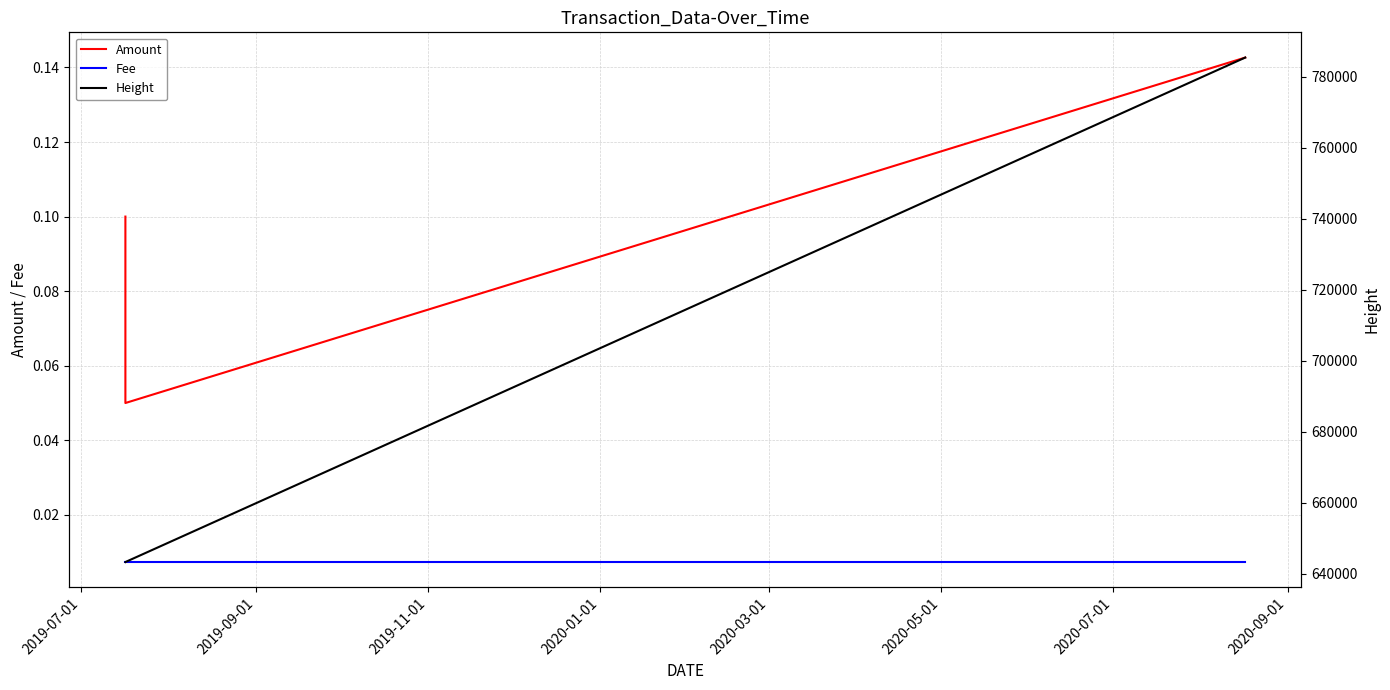

Reading left to right, list all the values displayed in this chart.

Amount: 0.1	0.1	0.1
Fee: 0.0	0.0	0.0
Height: 643255.0	643256.0	785378.0